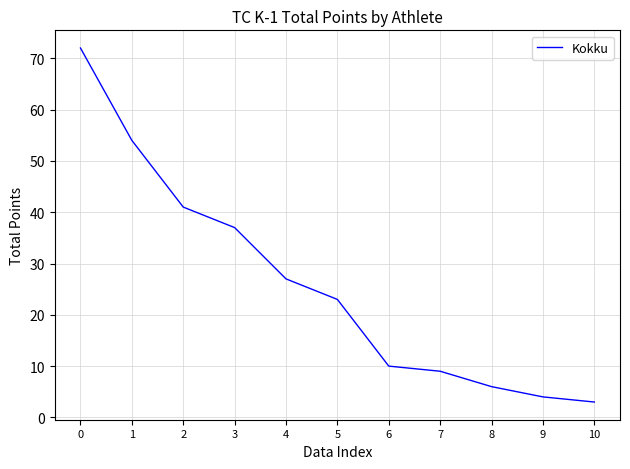

True or false: the data shows 17 at 6.

False